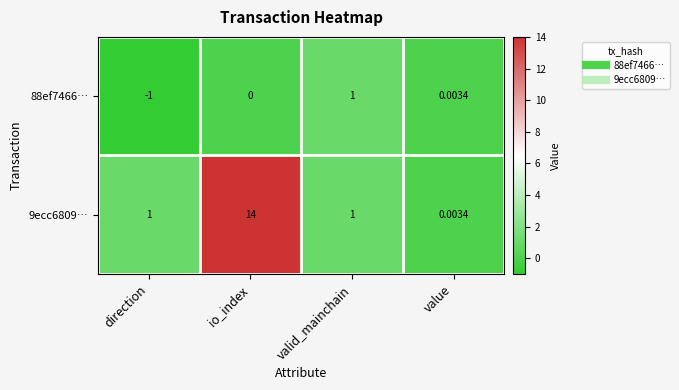

How many series are shown in this chart?

2